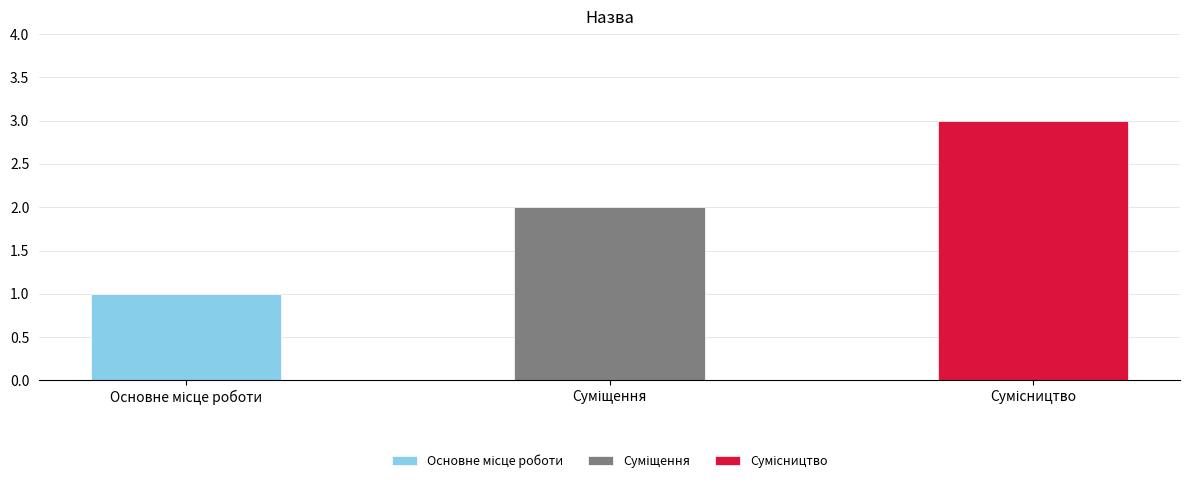

What is the minimum value shown in the chart?

1